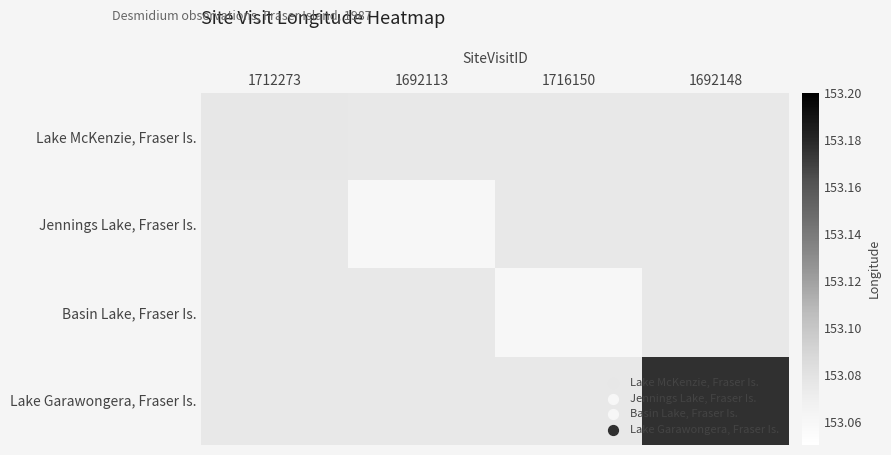

What is the smallest value displayed?

153.1